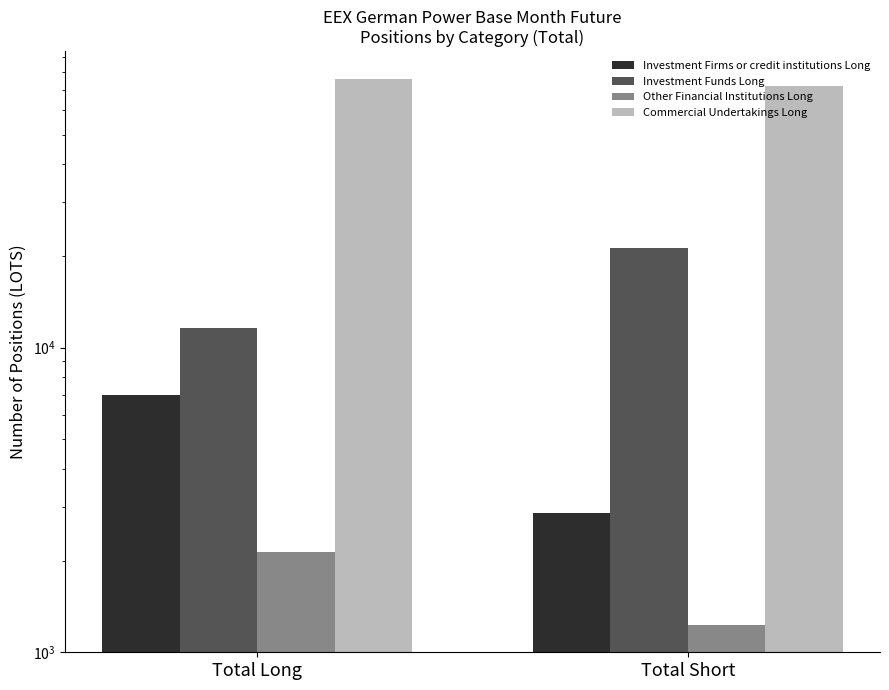

How many bars are there in each group?

4